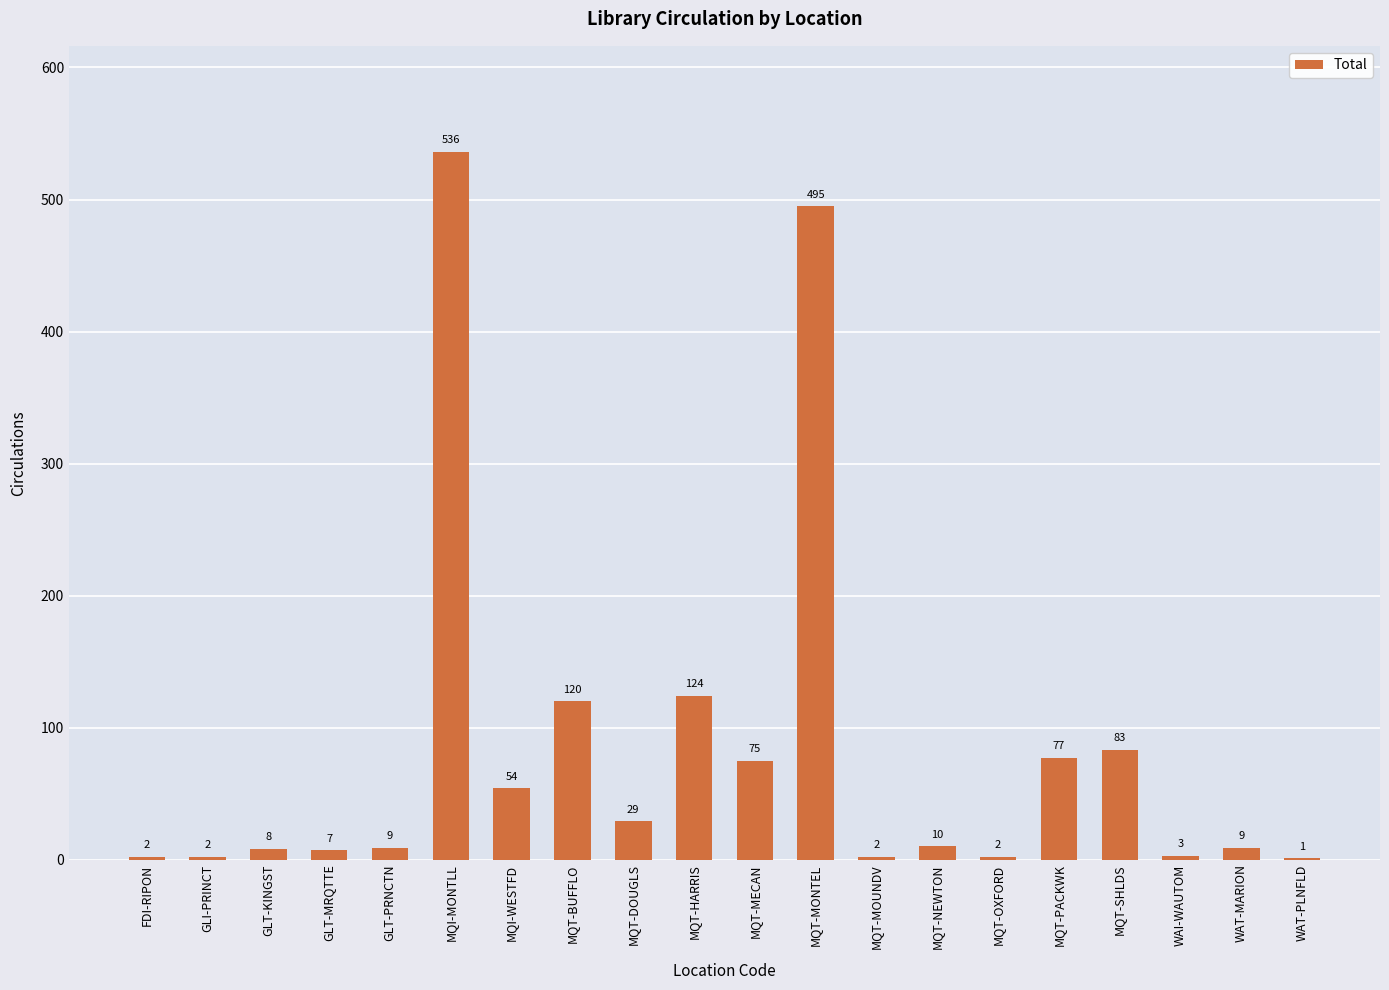

Reading left to right, what are all the values shown in this chart?

FDI-RIPON=2	GLI-PRINCT=2	GLT-KINGST=8	GLT-MRQTTE=7	GLT-PRNCTN=9	MQI-MONTLL=536	MQI-WESTFD=54	MQT-BUFFLO=120	MQT-DOUGLS=29	MQT-HARRIS=124	MQT-MECAN=75	MQT-MONTEL=495	MQT-MOUNDV=2	MQT-NEWTON=10	MQT-OXFORD=2	MQT-PACKWK=77	MQT-SHLDS=83	WAI-WAUTOM=3	WAT-MARION=9	WAT-PLNFLD=1